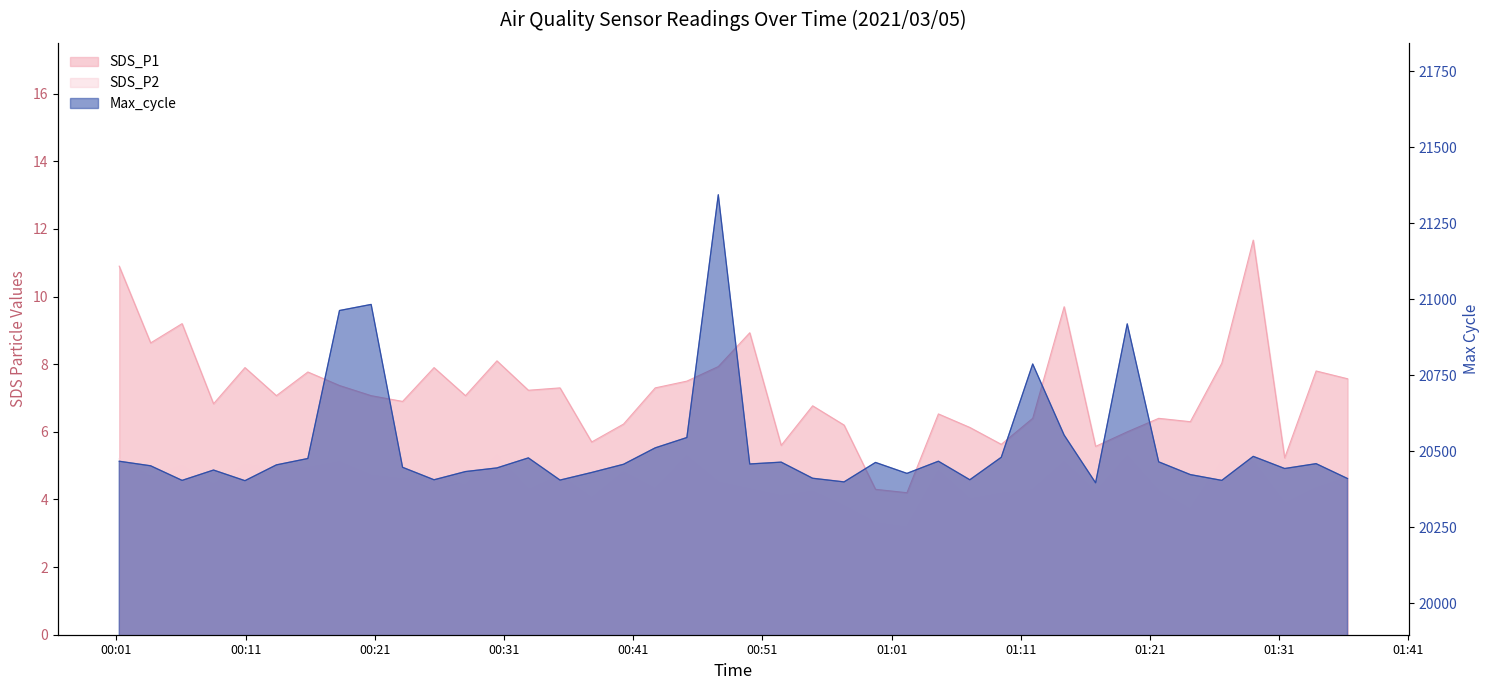

At which category does SDS_P1 reach its first local valley?

2021/03/05 00:03:39